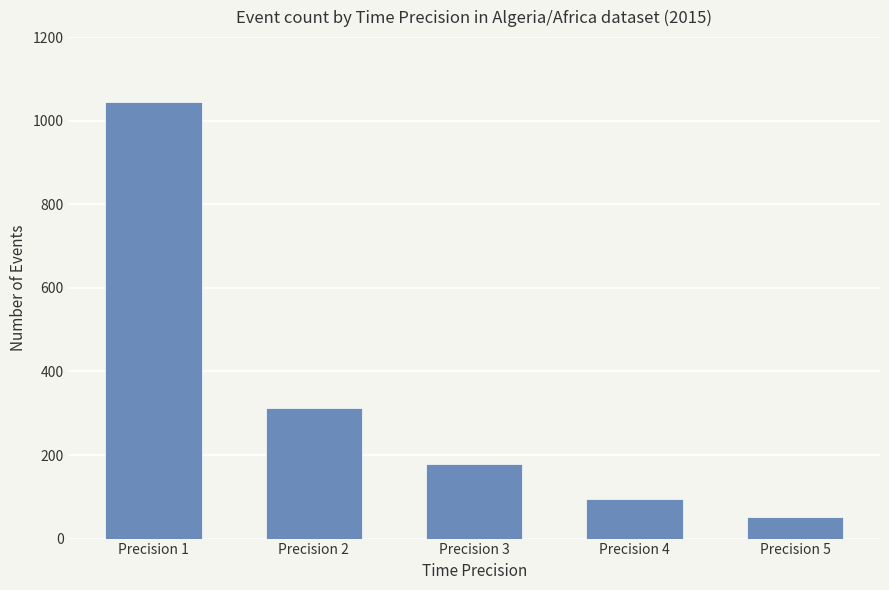

What is the change in value from Precision 1 to Precision 3?

-867